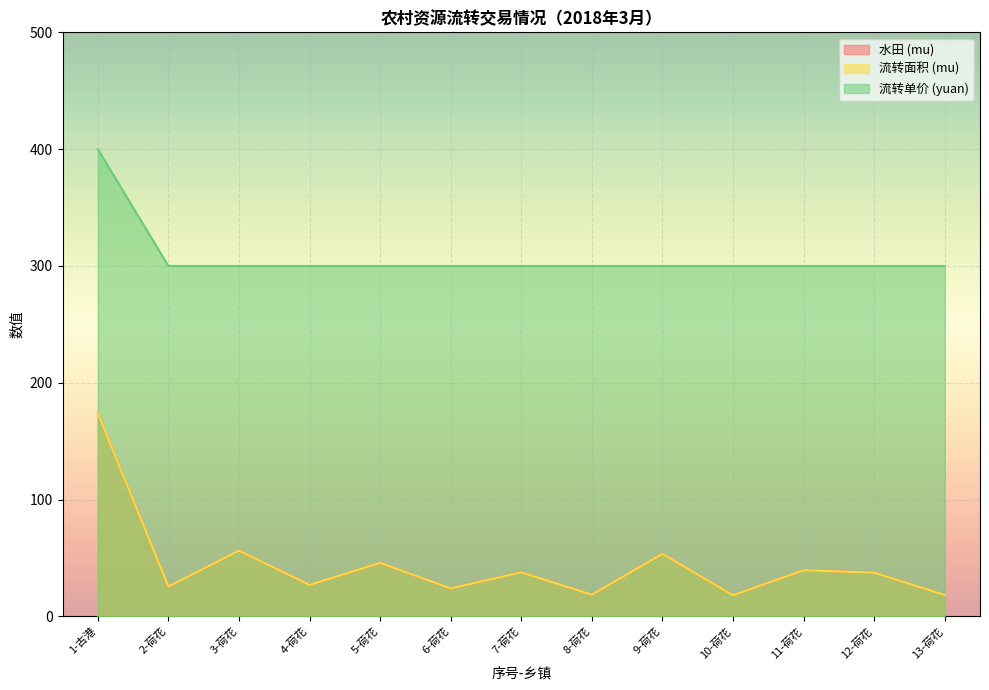

What is the greatest value displayed?

400.0